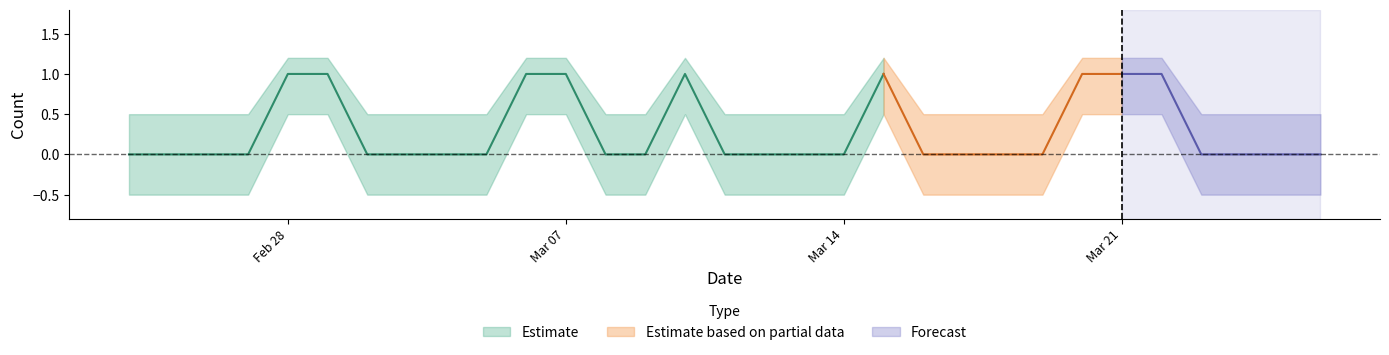

Rank the categories by value from lowest to highest.

2023-02-24, 2023-02-25, 2023-02-26, 2023-02-27, 2023-03-02, 2023-03-03, 2023-03-04, 2023-03-05, 2023-03-08, 2023-03-09, 2023-03-11, 2023-03-12, 2023-03-13, 2023-03-14, 2023-03-16, 2023-03-17, 2023-03-18, 2023-03-19, 2023-03-23, 2023-03-24, 2023-03-25, 2023-03-26, 2023-02-28, 2023-03-01, 2023-03-06, 2023-03-07, 2023-03-10, 2023-03-15, 2023-03-20, 2023-03-21, 2023-03-22